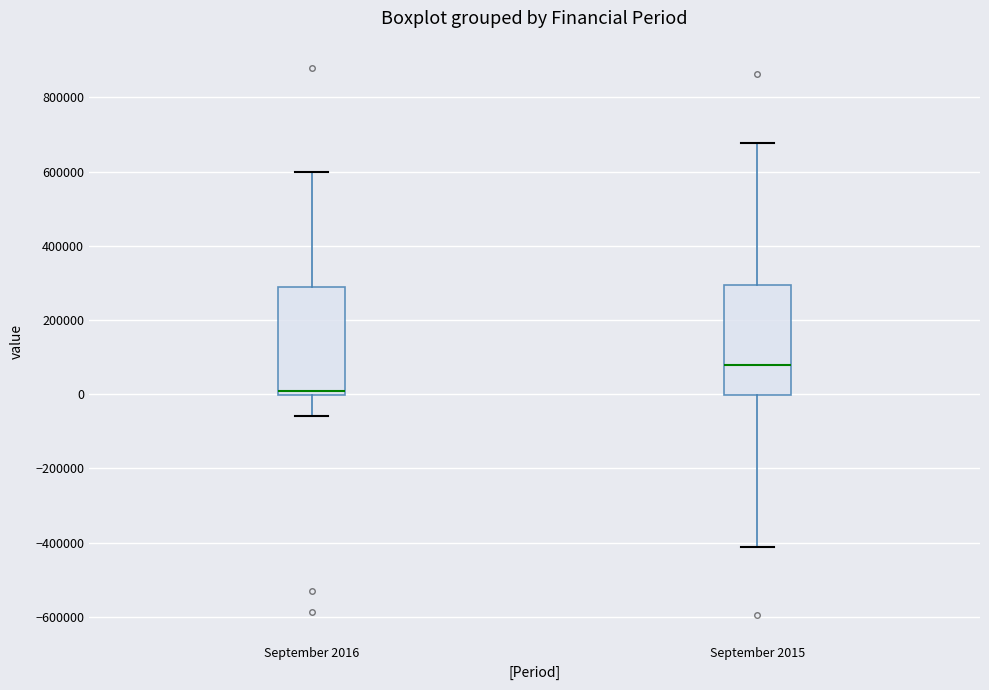

Reading left to right, read every box against the y-axis: the position of its median line, the range the box covers, and the ends of its whiskers. The values are not printed on the chart, so give them approximately, as read against the axis.

September 2016: median 0 (just above the box's lower edge), box 0 to 280000, whiskers -60000 to 600000
September 2015: median 80000, box 0 to 300000, whiskers -420000 to 680000